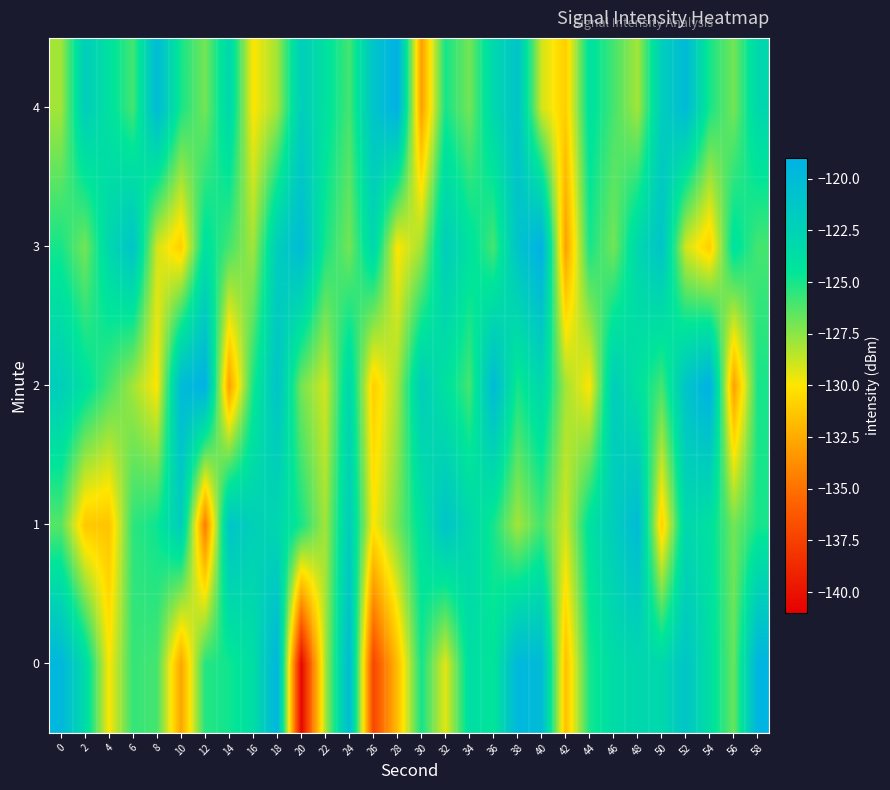

At which category is the sum across all series the highest?

18